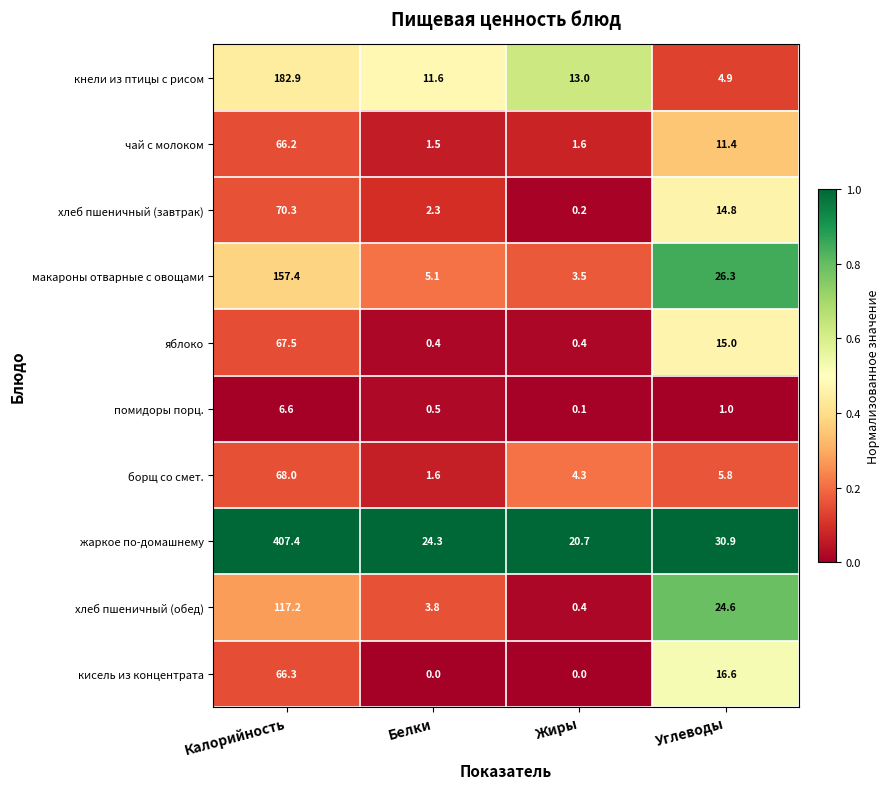

Which series has the largest total across all categories?

жаркое по-домашнему